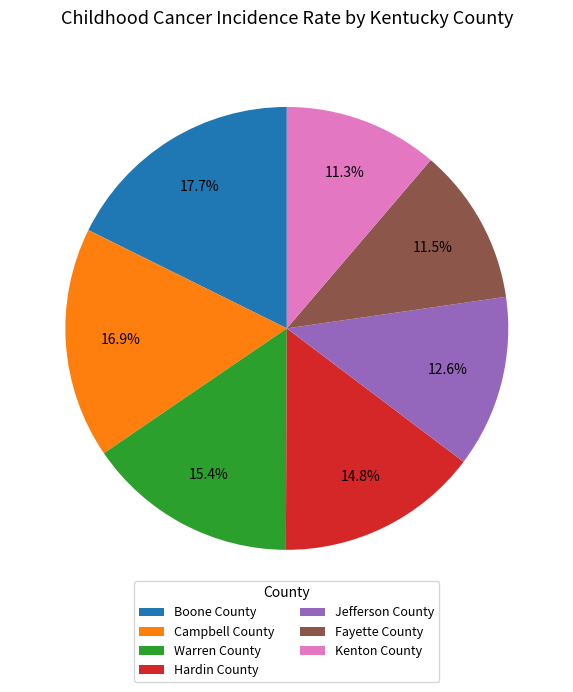

Does Warren County account for over 50% of the chart?

No